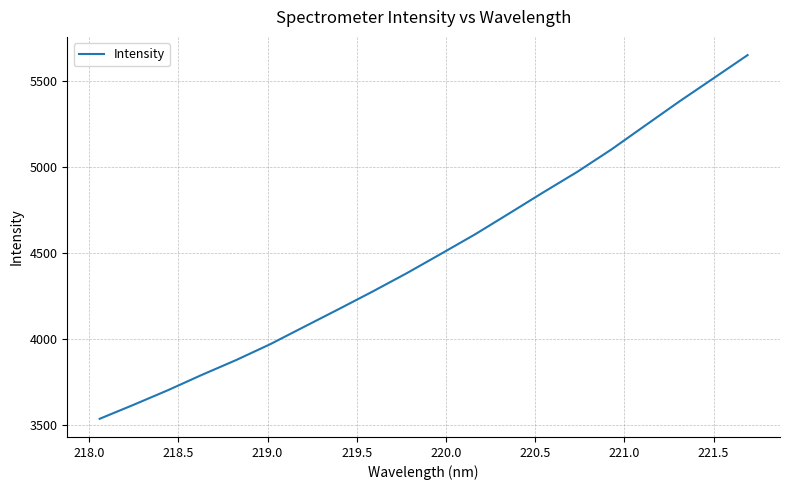

What is the difference between the maximum and minimum values?

2112.3